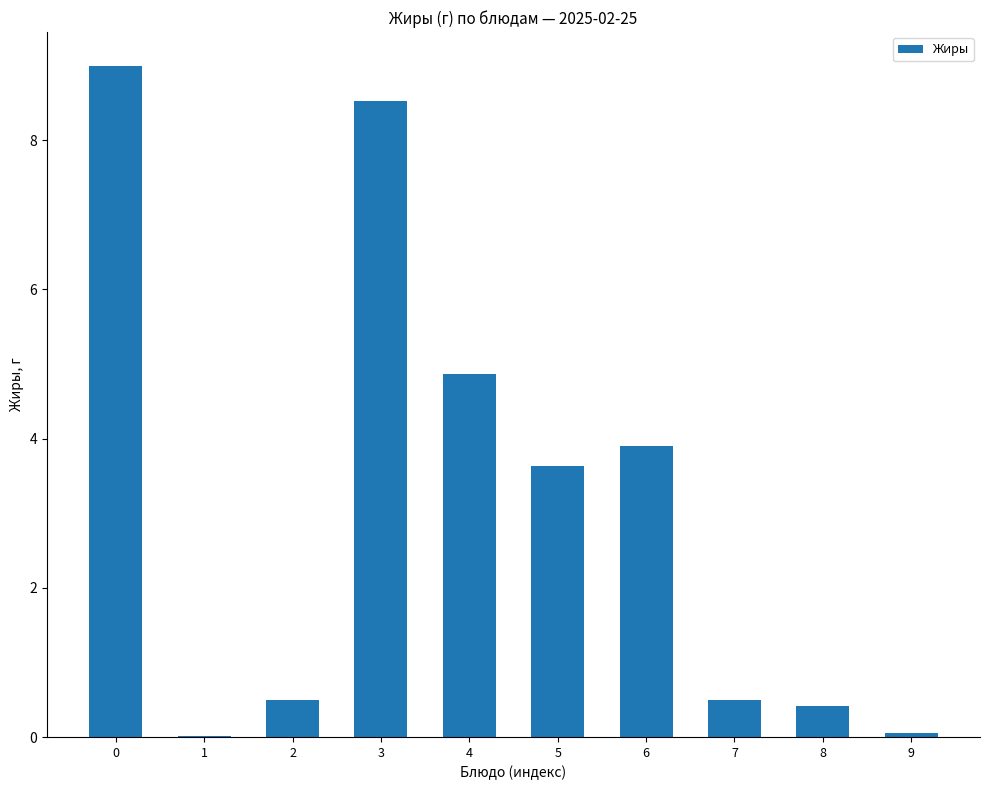

What is the change in value from 6 to 7?

-3.4